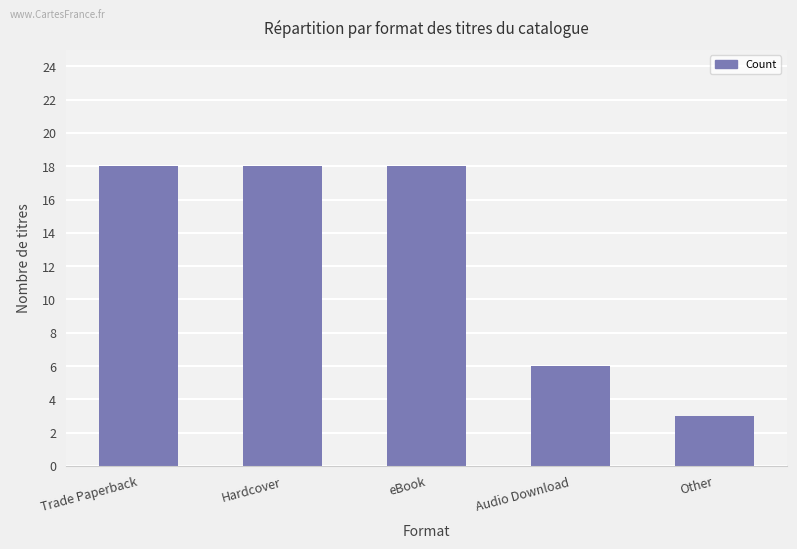

Reading right to left, what are all the values shown in this chart?

3	6	18	18	18